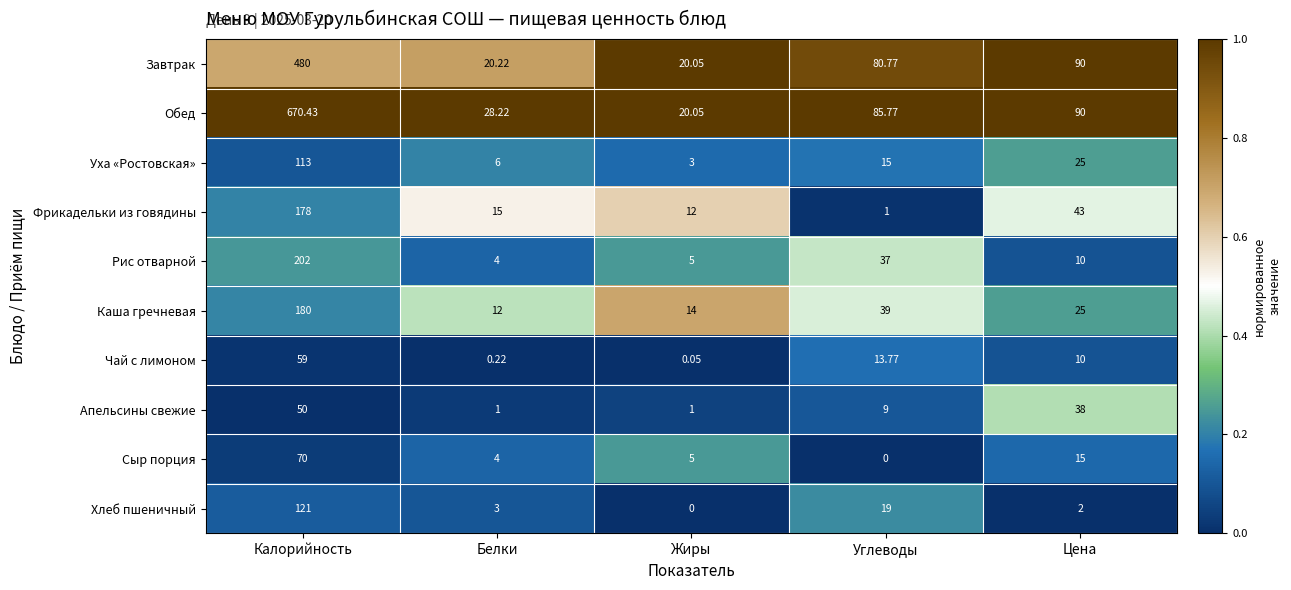

Which series has the largest total across all categories?

Обед